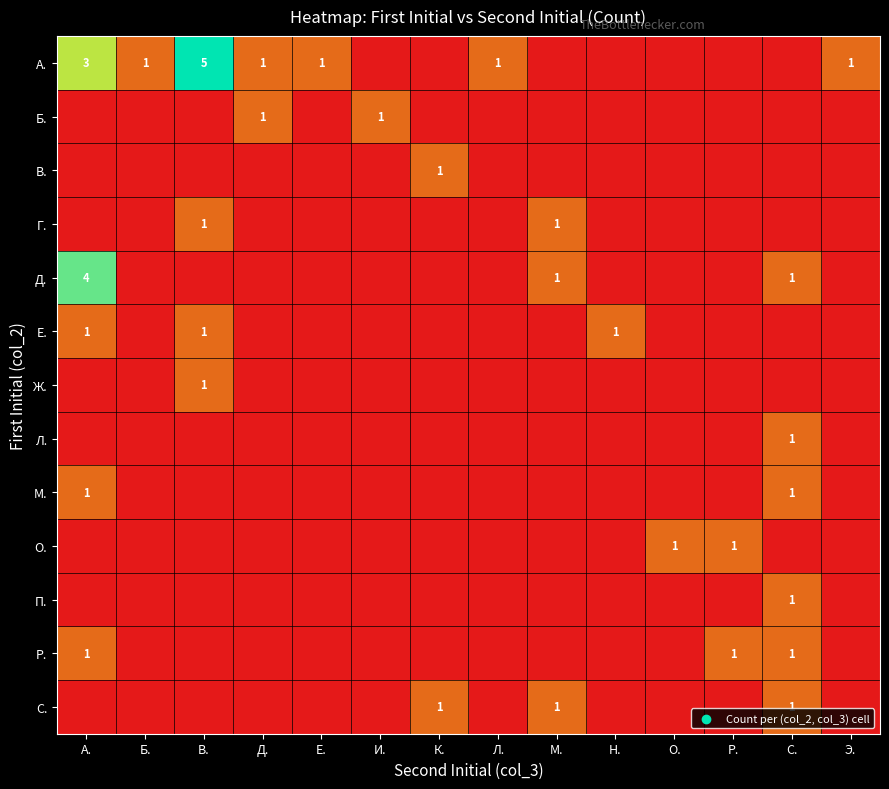

What is the total value across all series at Д.?

2